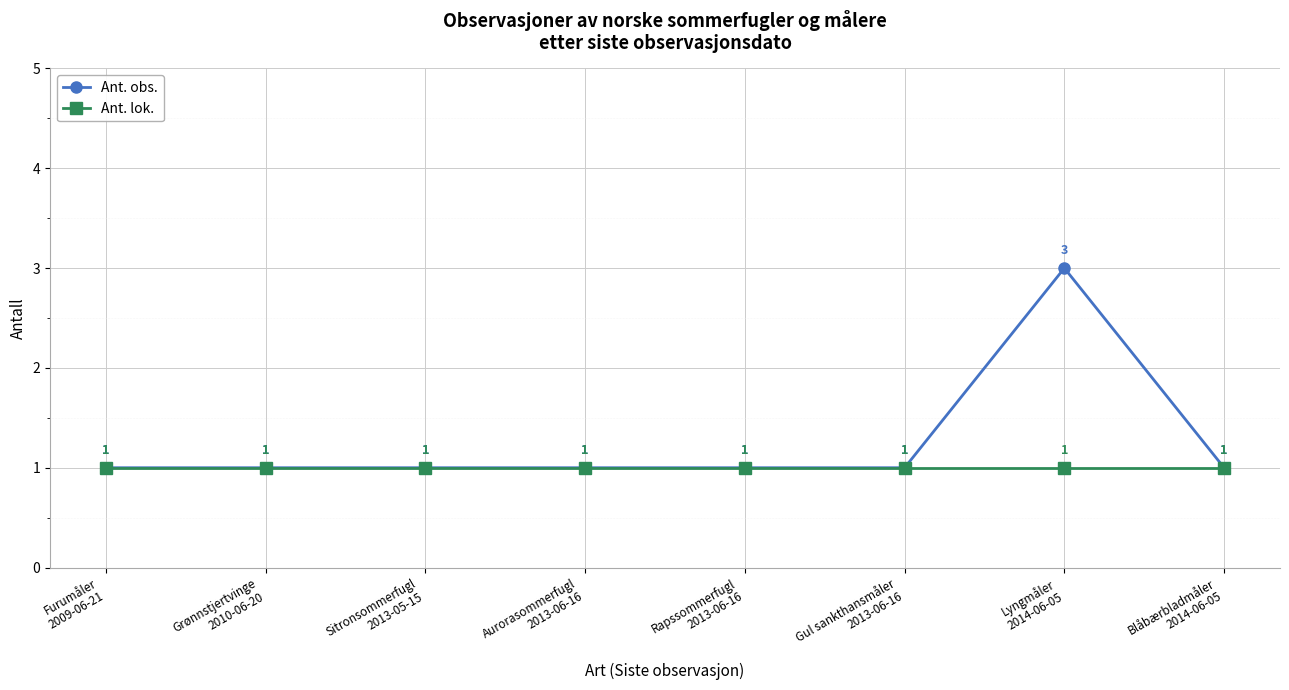

Is this an area chart (filled region under the line)?

No